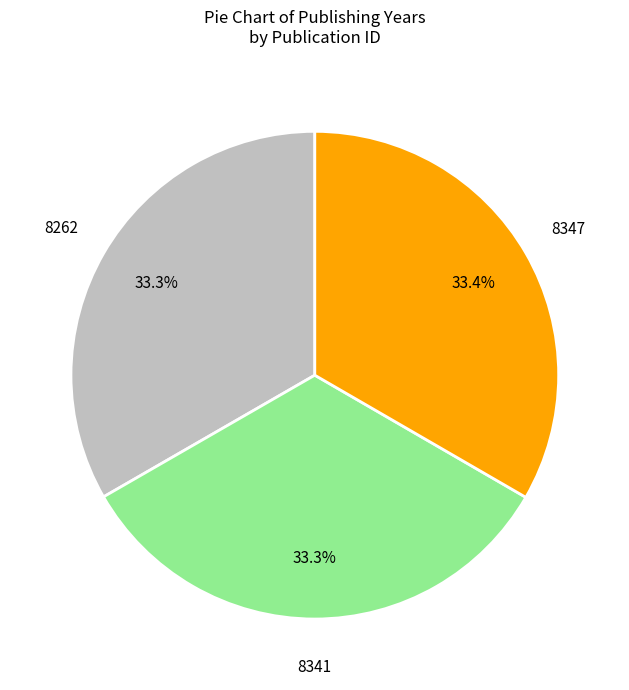

Approximately how many times larger is the value at 8347 compared to 8341?

1.0